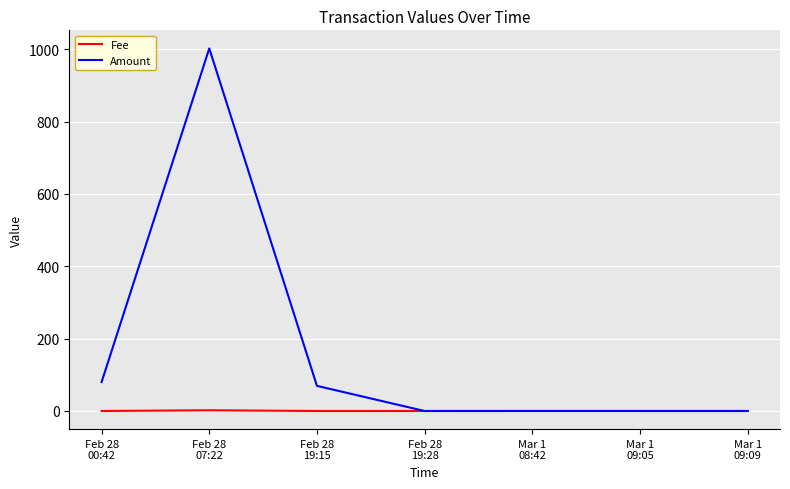

Does the chart have visible grid lines?

Yes